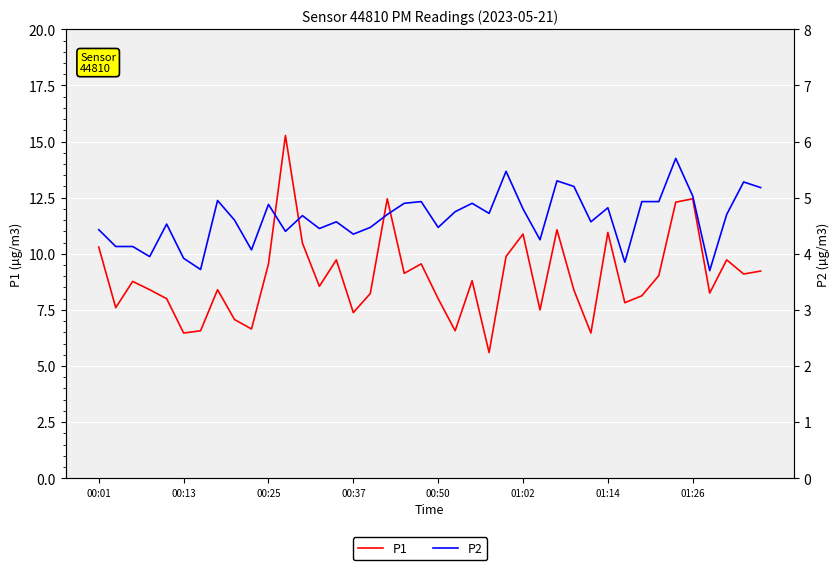

What is the value of the P1 point at the 28th from the left?

11.1